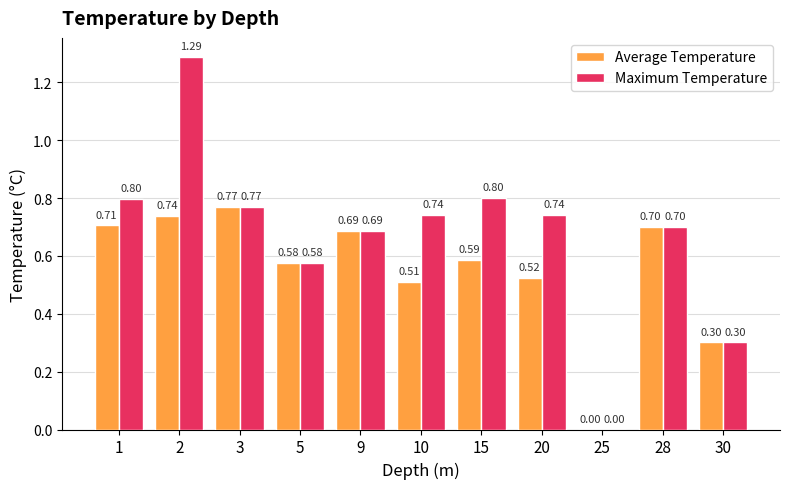

Which series changed the most between 1 and 2?

Maximum Temperature